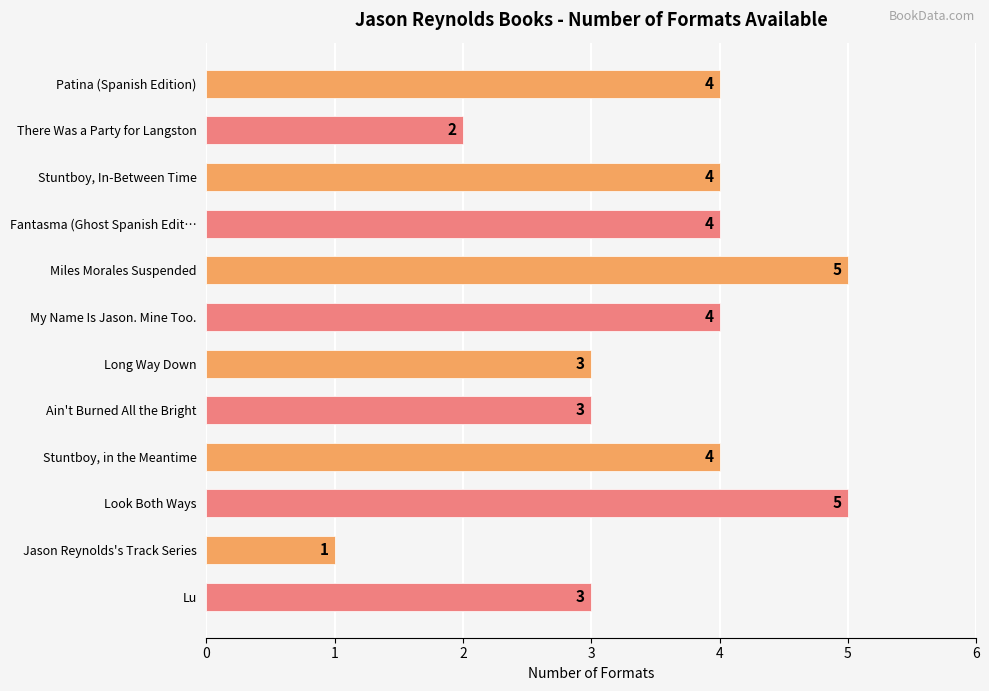

What is the smallest value displayed?

1